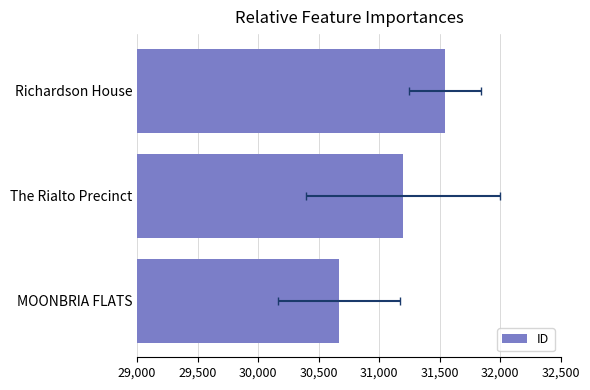

Between MOONBRIA FLATS and Richardson House, which is larger?

Richardson House